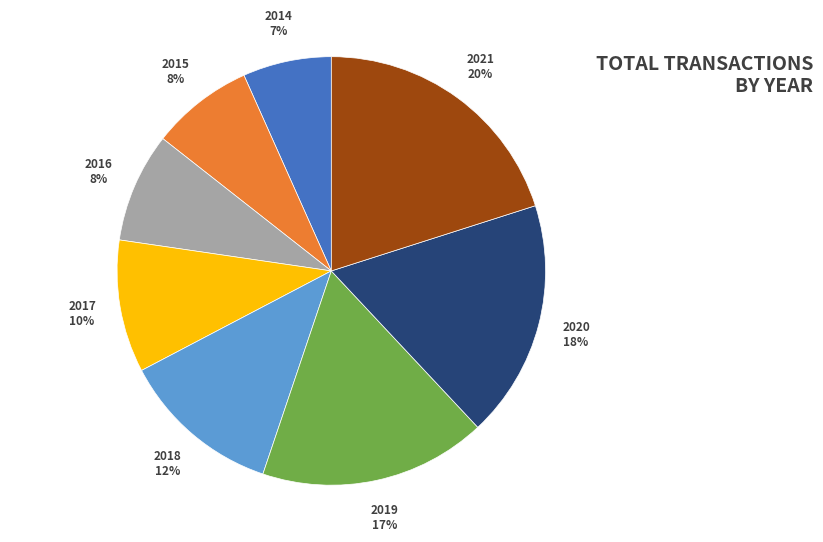

What is the smallest slice in the pie chart?

2014